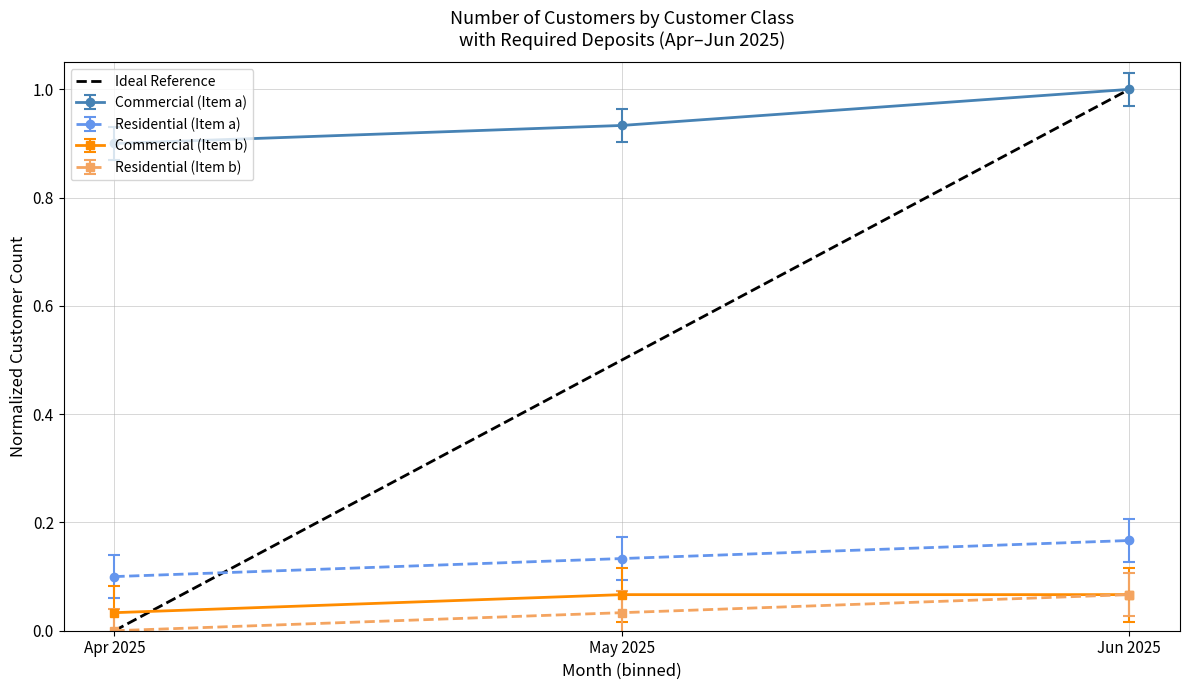

What is the label of the 1st point from the left?

Apr 2025